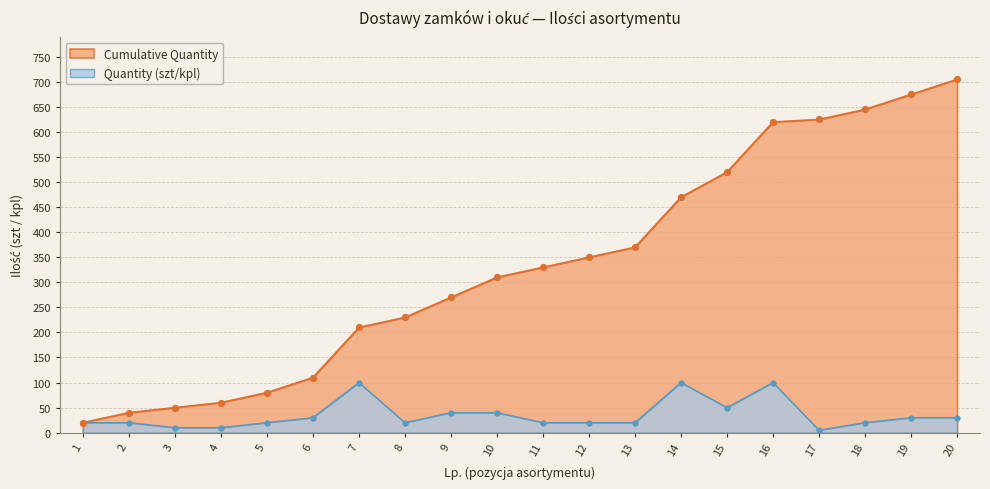

At how many categories does at least one series exceed 30?

19